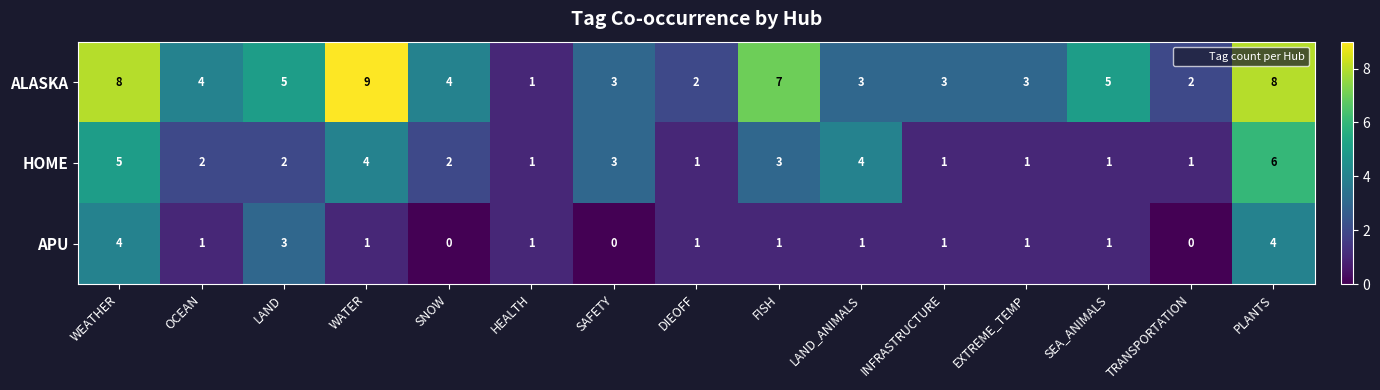

What is the average value of the ALASKA series?

4